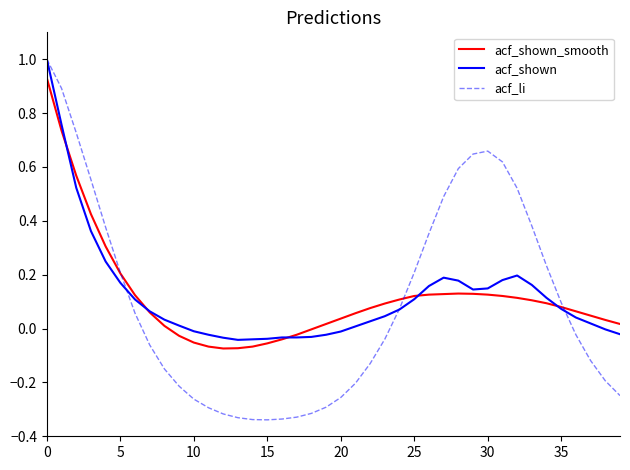

Which series has the widest spread of values?

acf_li